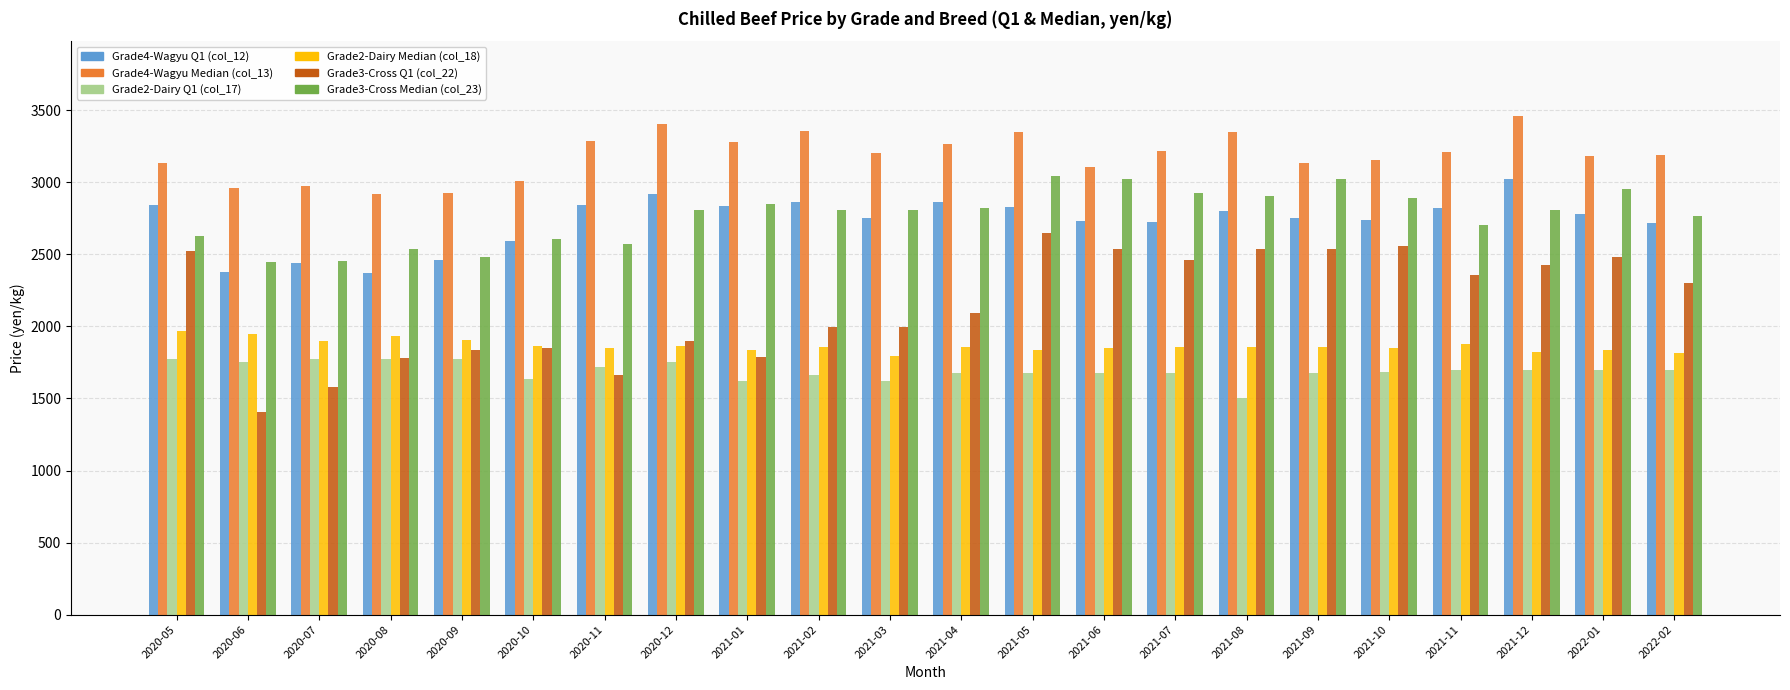

Which series has the largest range (max minus min)?

Grade3-Cross Q1 (col_22)